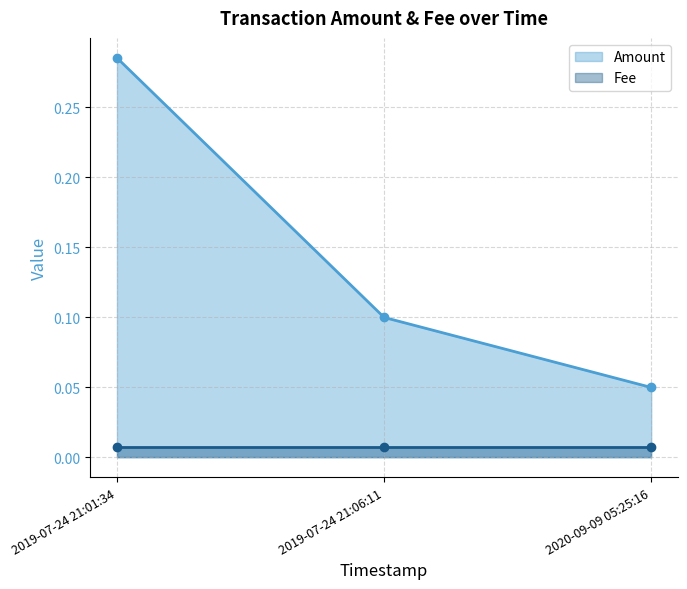

Reading left to right, what are all the values shown in this chart?

2019-07-24 21:01:34=0.3	2019-07-24 21:06:11=0.1	2020-09-09 05:25:16=0.1